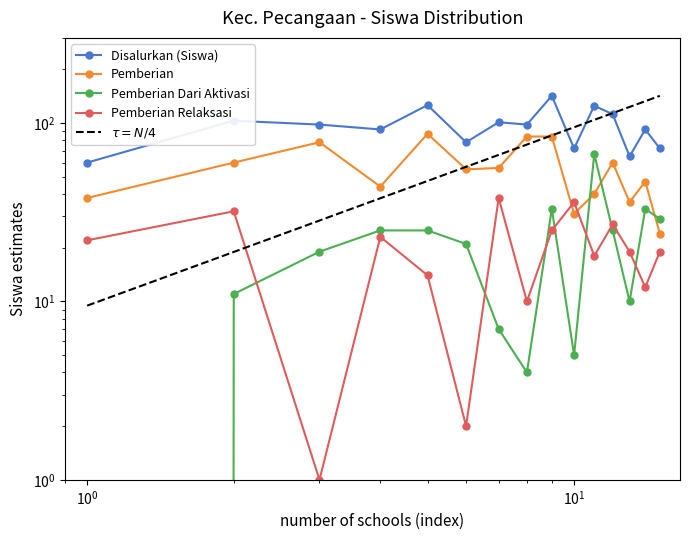

In Pemberian Relaksasi, how many points are higher than both neighbors (excluding endpoints)?

5